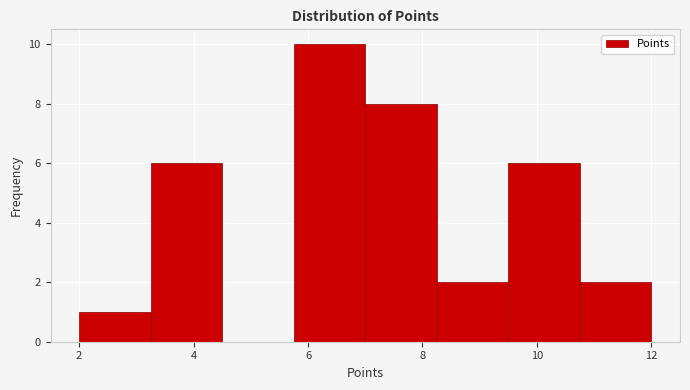

Which range on the x-axis has the tallest bar?

5.75 to 7.00